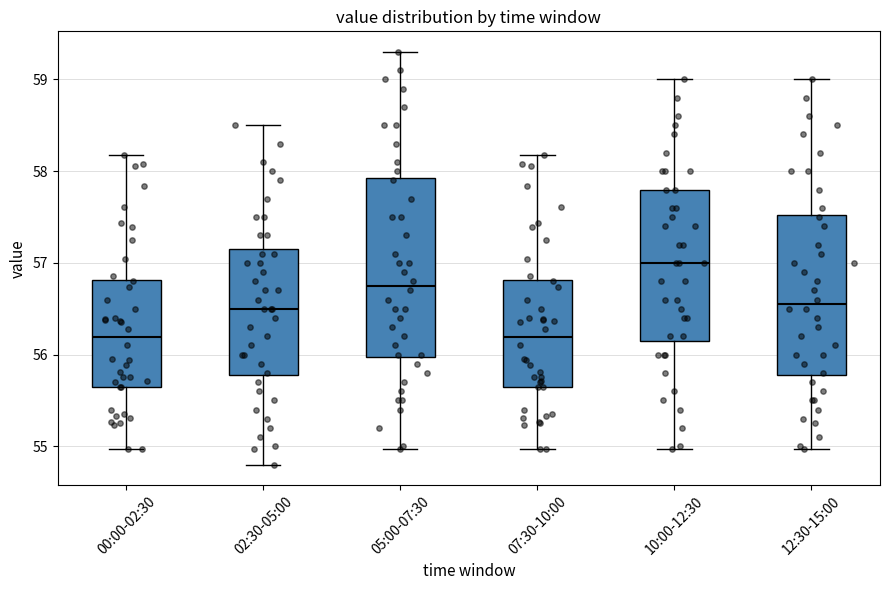

Reading left to right, transcribe this box plot: for each box, give where its median line is, the range the box spans, and where its two whiskers end, as read against the y-axis. The values are not printed on the chart, so give them approximately, as read against the axis.

00:00-02:30: median 56.2, box 55.7 to 56.8, whiskers 55.0 to 58.2
02:30-05:00: median 56.5, box 55.8 to 57.2, whiskers 54.8 to 58.5
05:00-07:30: median 56.8, box 56.0 to 57.9, whiskers 55.0 to 59.3
07:30-10:00: median 56.2, box 55.7 to 56.8, whiskers 55.0 to 58.2
10:00-12:30: median 57.0, box 56.2 to 57.8, whiskers 55.0 to 59.0
12:30-15:00: median 56.6, box 55.8 to 57.5, whiskers 55.0 to 59.0